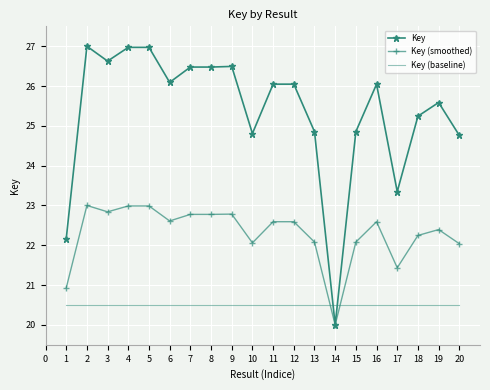

True or false: Key has a value of 7.8 at 7.

False